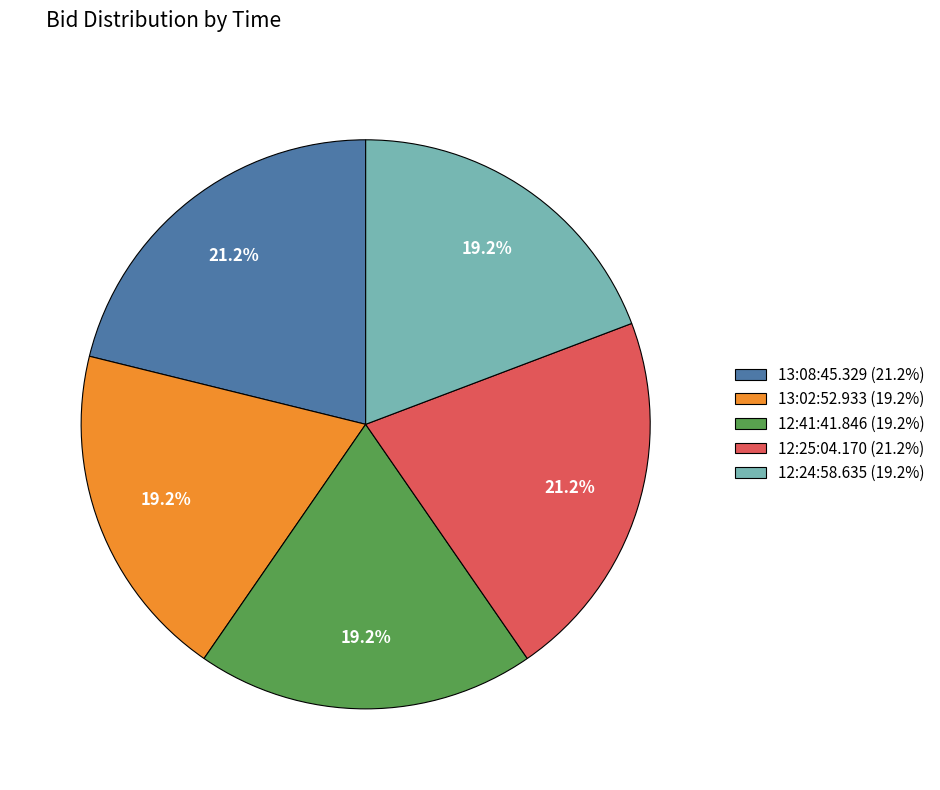

Is there any slice that represents more than half of the pie?

No